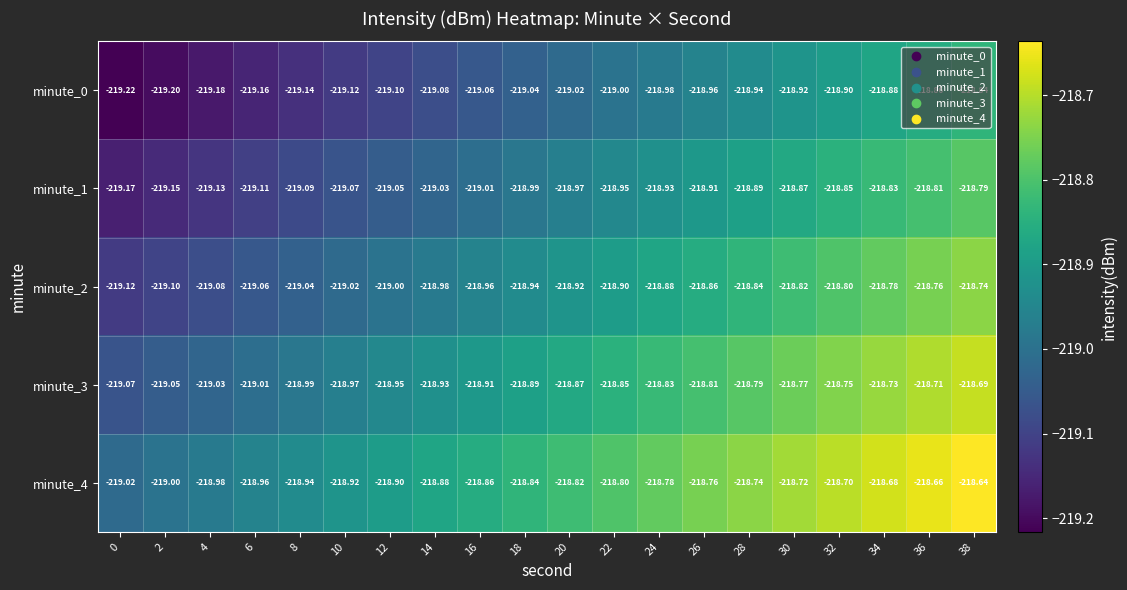

Is the value of minute_3 at 8 greater than the value of minute_2 at 36?

No